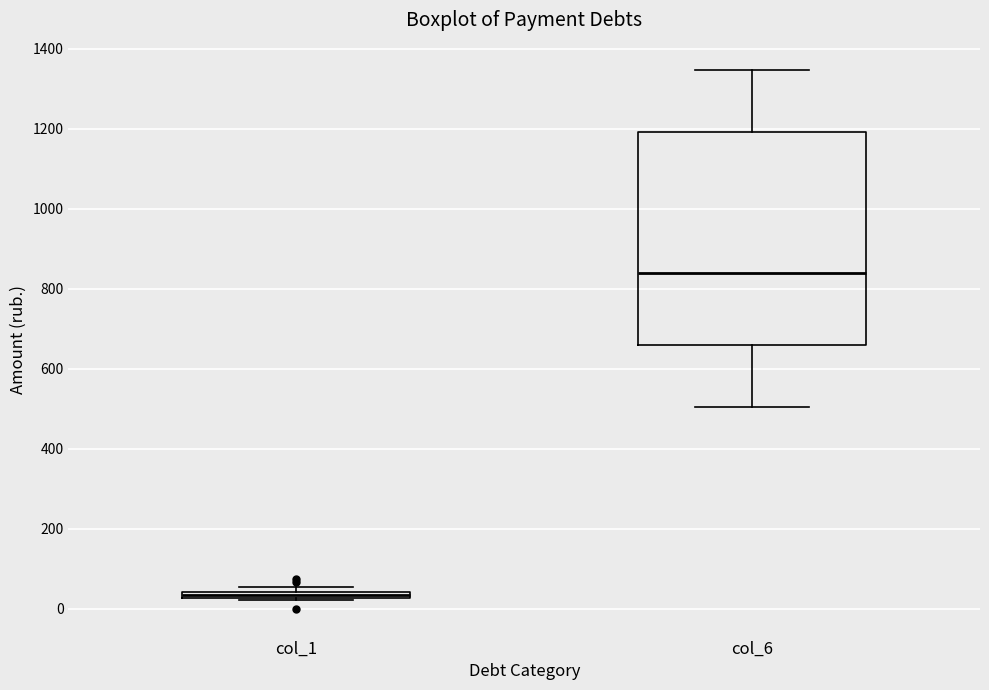

Where does the median line of the box for col_6 sit on the y-axis? The values are not printed on the chart, so give them approximately, as read against the axis.

840